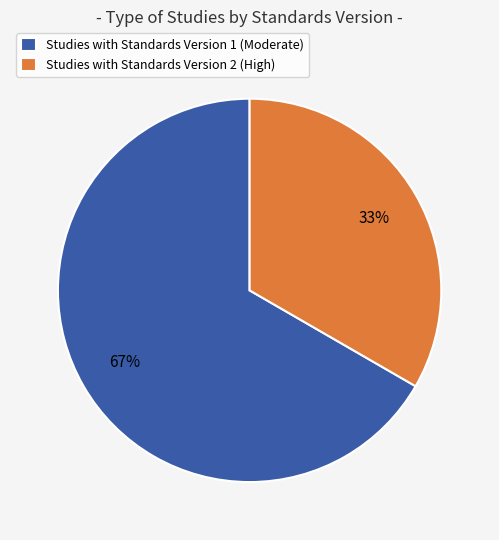

Which slice represents more than half of the pie?

Studies with Standards Version 1 (Moderate)